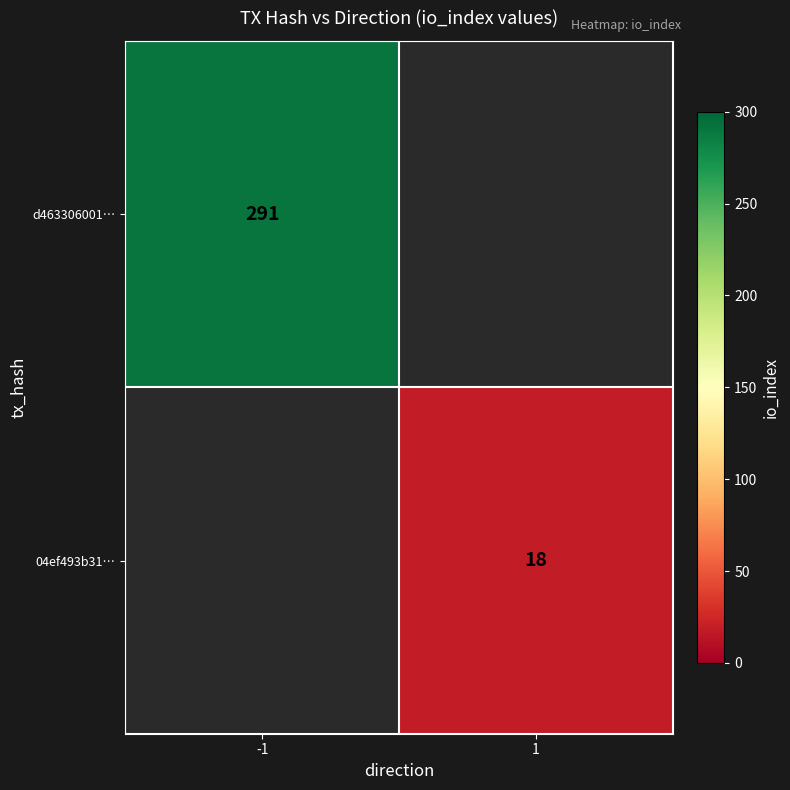

At how many categories does at least one series exceed 284?

1